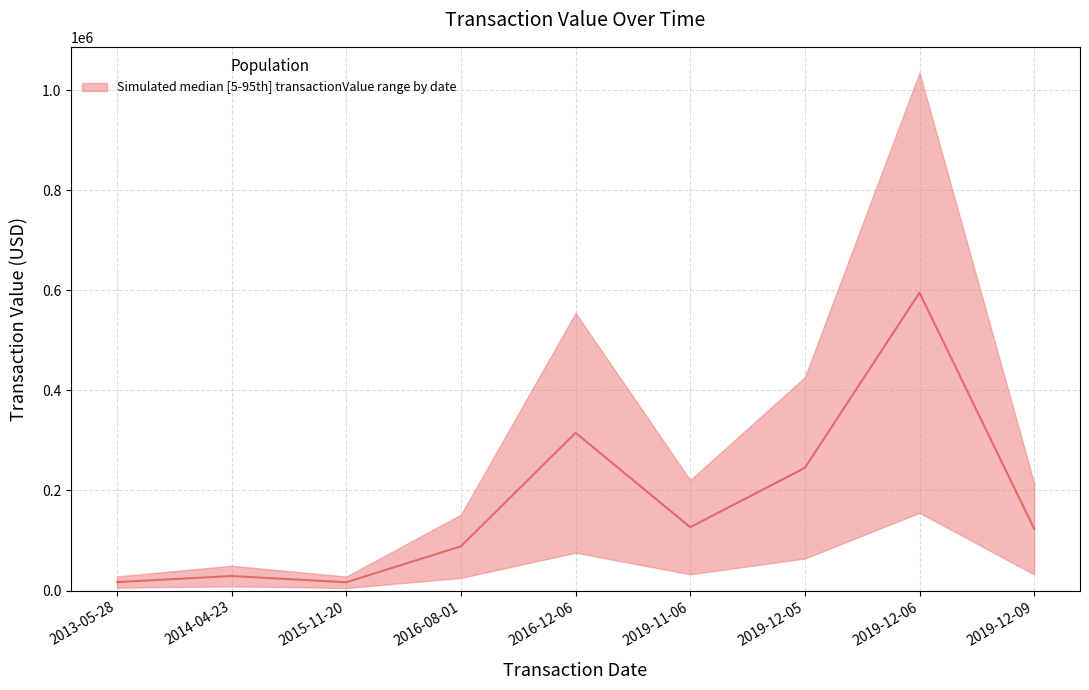

List the labels in order of transactionValue_upper value, largest first.

2019-12-06, 2016-12-06, 2019-12-05, 2019-11-06, 2019-12-09, 2016-08-01, 2014-04-23, 2013-05-28, 2015-11-20